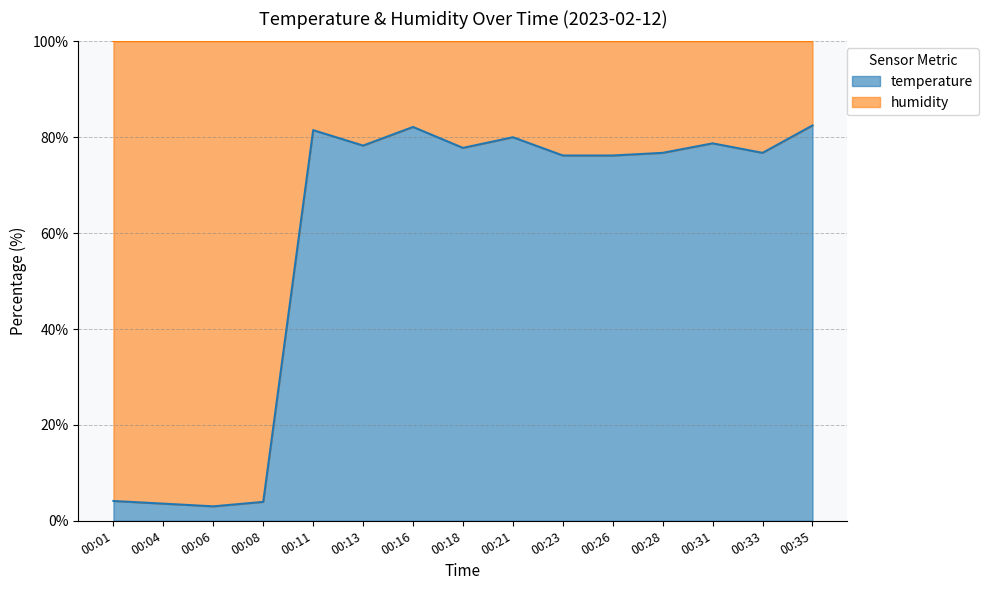

True or false: there are more than 0 points higher than both neighbors.

True